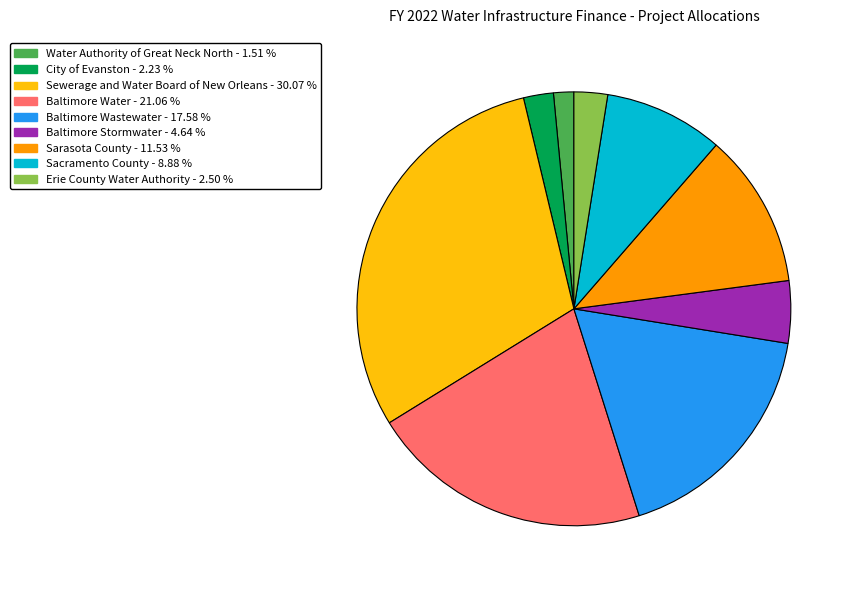

How many segments does this pie chart have?

9